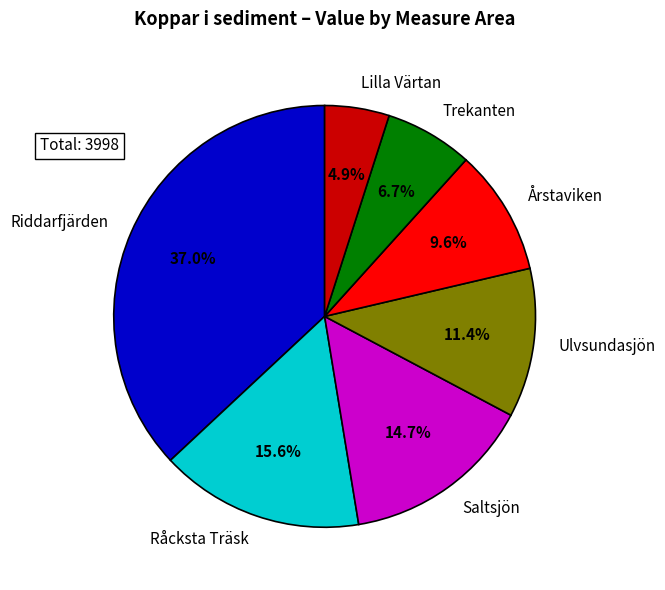

How many slices are in this pie chart?

7